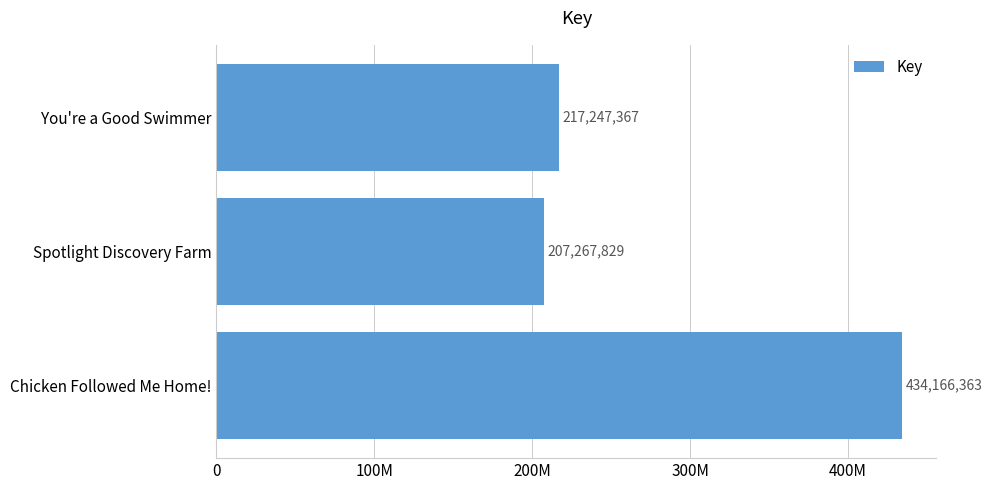

List the labels in order of value, largest first.

Chicken Followed Me Home!, You're a Good Swimmer, Spotlight Discovery Farm